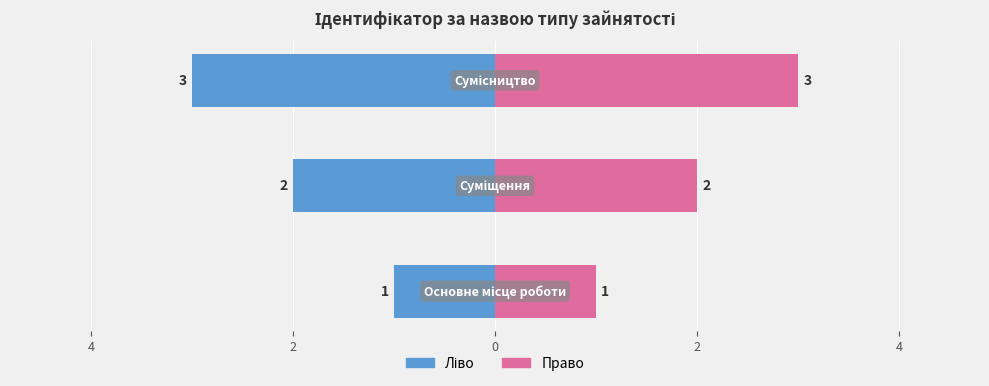

What is the value of the 3rd bar from the left?

3